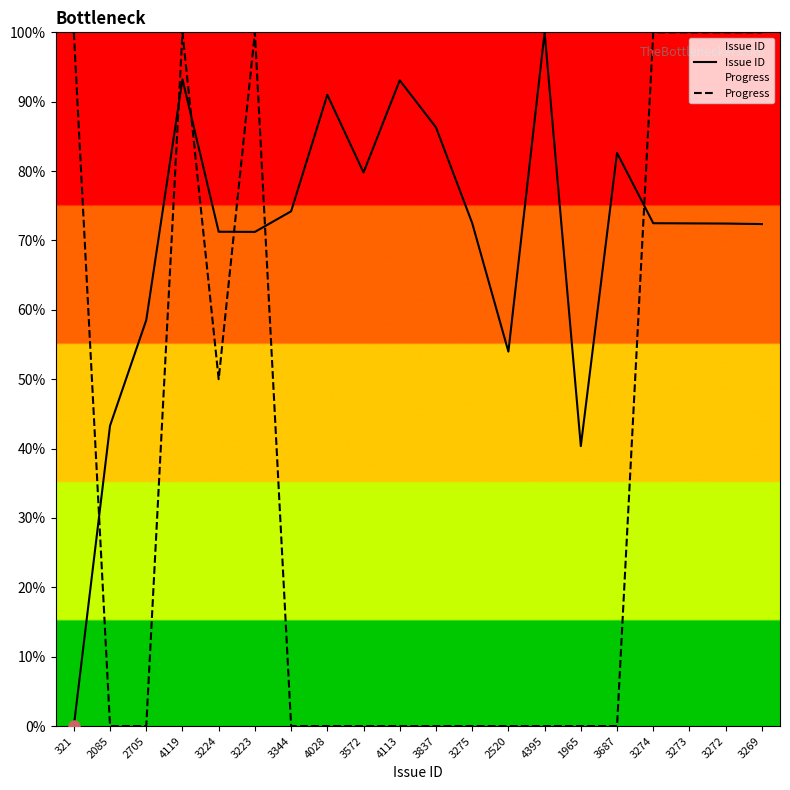

Reading left to right, extract all data points from this chart.

Issue ID: 0.0	43.3	58.5	93.2	71.3	71.2	74.2	91.0	79.8	93.1	86.3	72.5	54.0	100.0	40.4	82.6	72.5	72.5	72.4	72.4
Progress: 100.0	0.0	0.0	100.0	50.0	100.0	0.0	0.0	0.0	0.0	0.0	0.0	0.0	0.0	0.0	0.0	100.0	100.0	100.0	100.0